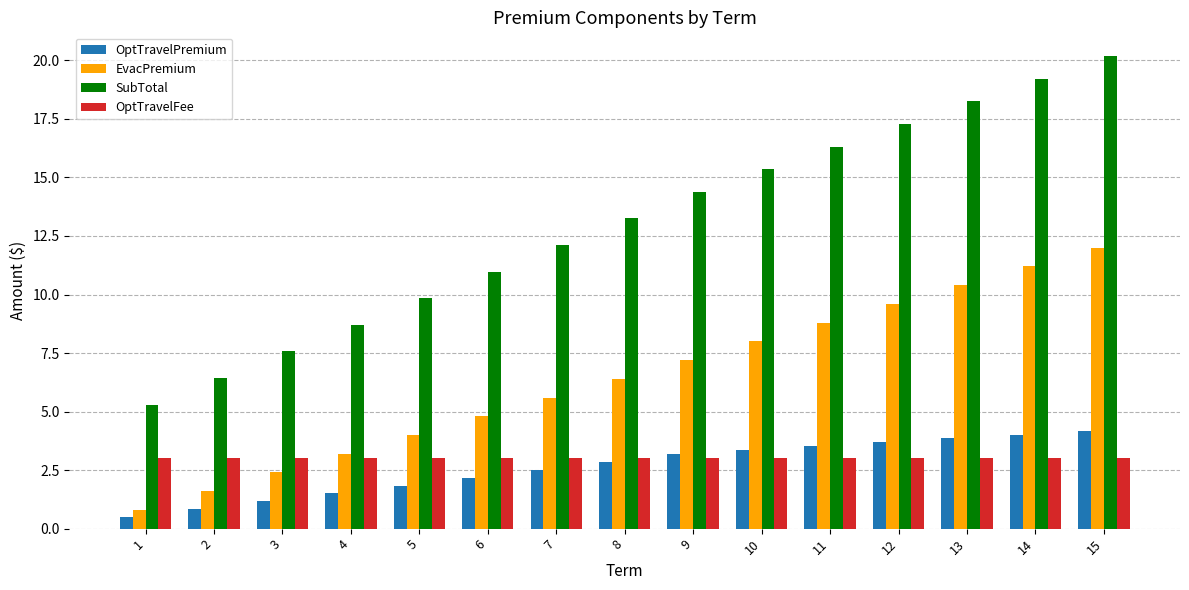

How many values in the EvacPremium series are below 6?

7